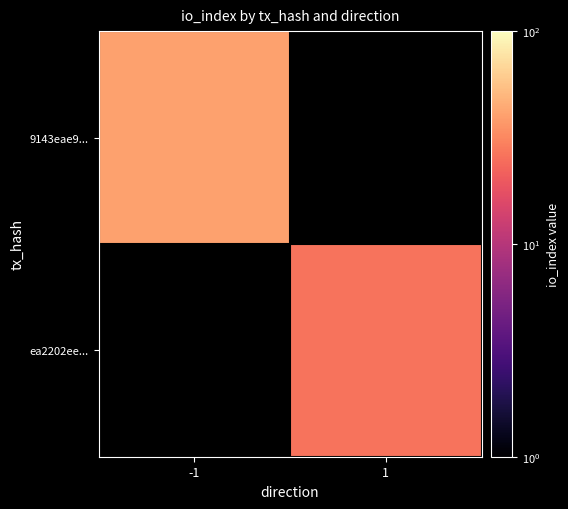

Which series has the largest range (max minus min)?

9143eae9...